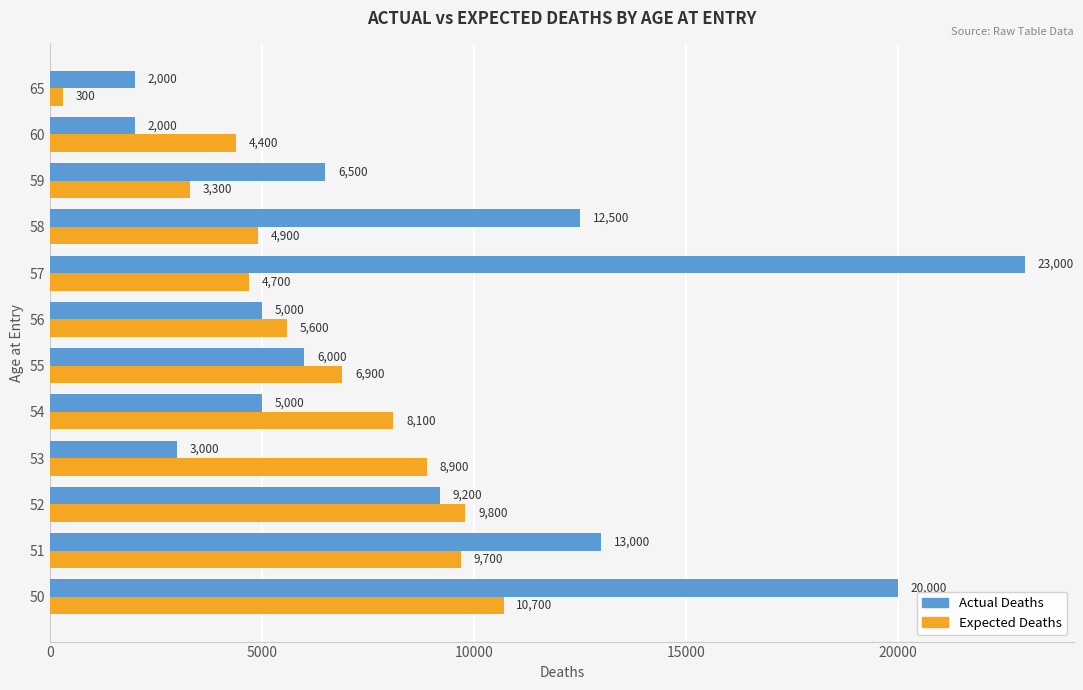

At how many categories does at least one series exceed 10887?

4